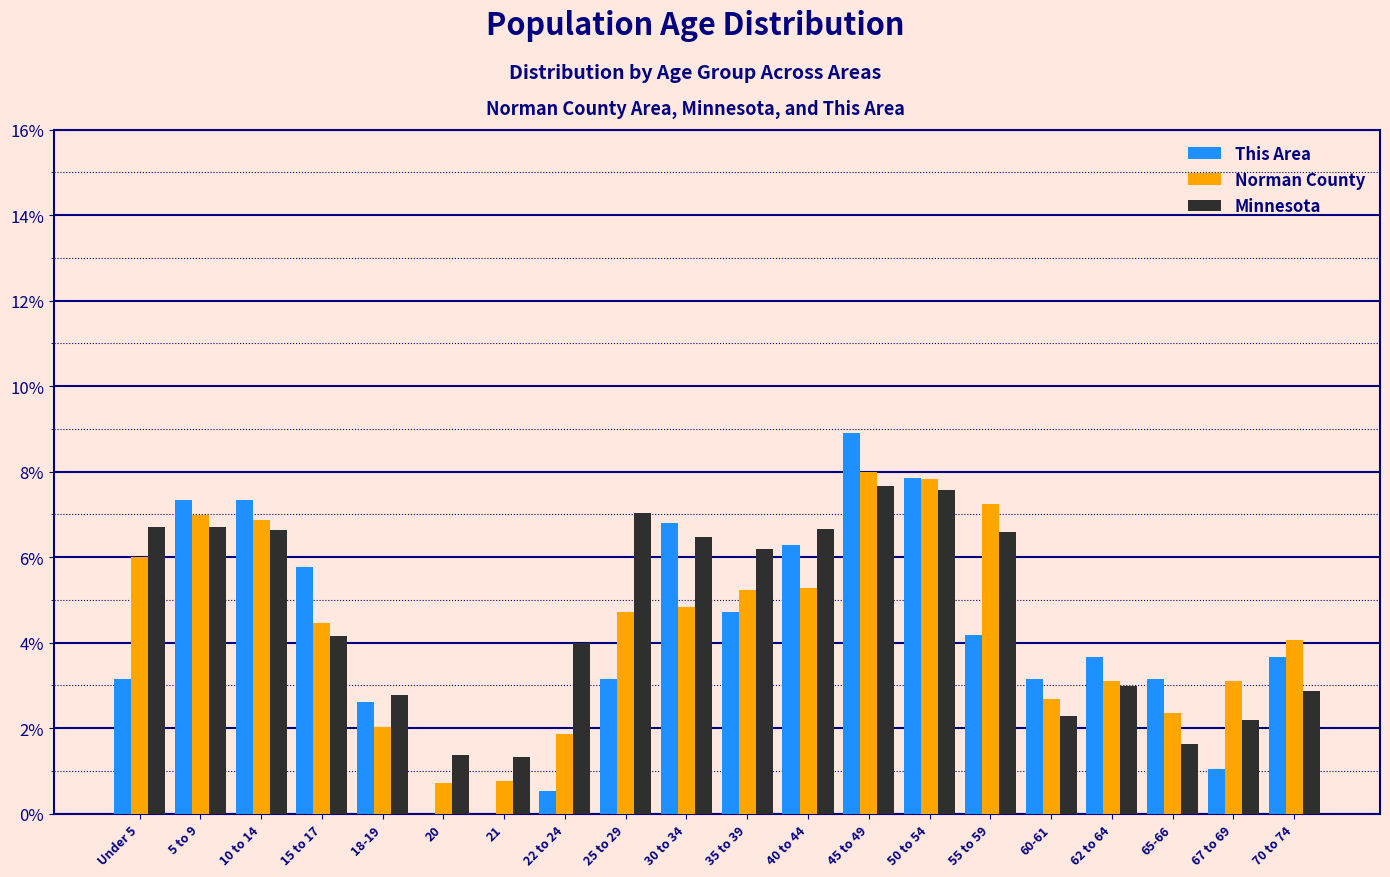

What is the sum of all Norman County values?

88.1